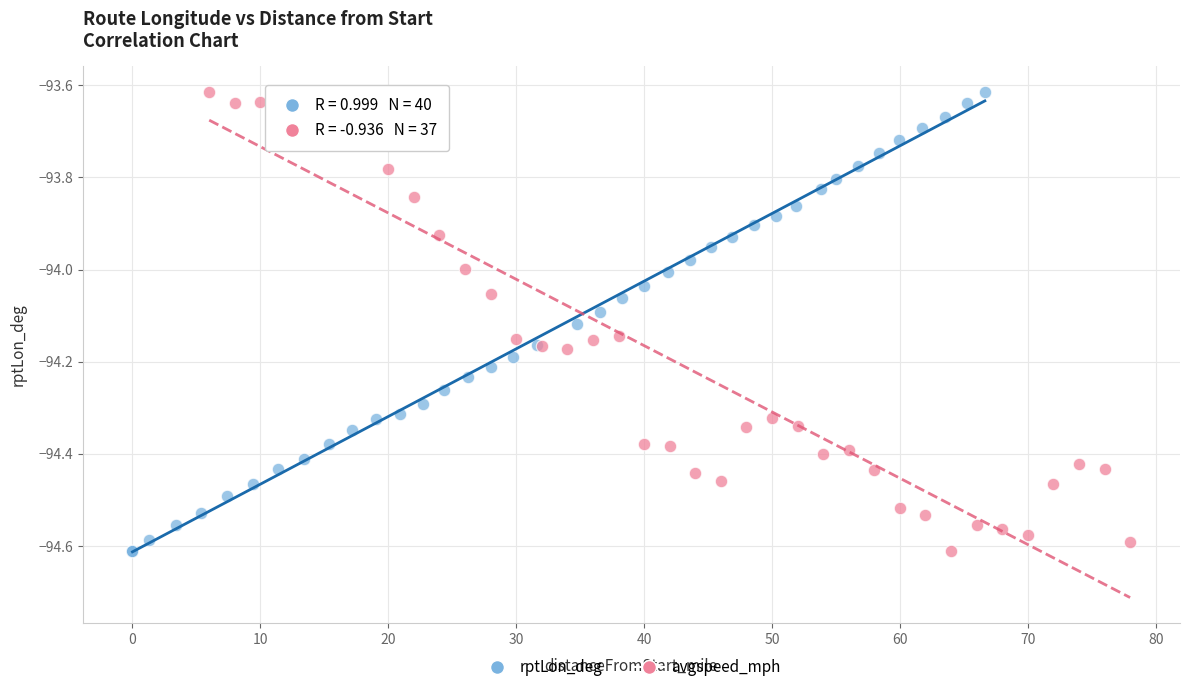

What are all the series names shown in the legend?

rptLon_deg, avgspeed_mph